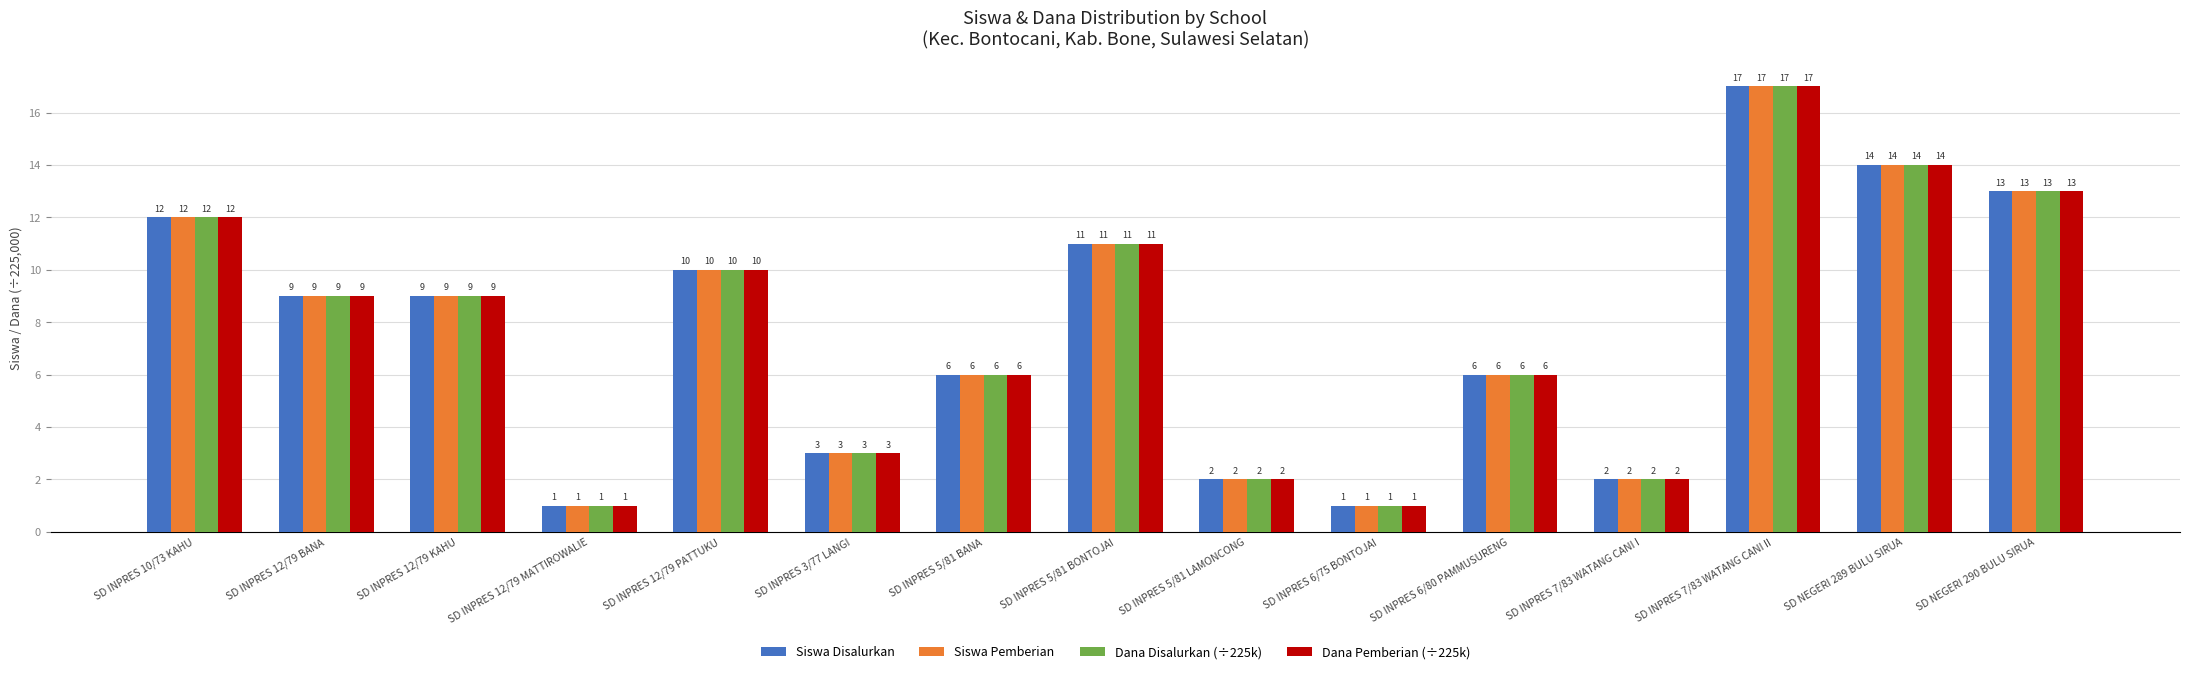

What is the difference between the Siswa Pemberian values at SD INPRES 12/79 KAHU and SD INPRES 3/77 LANGI?

6